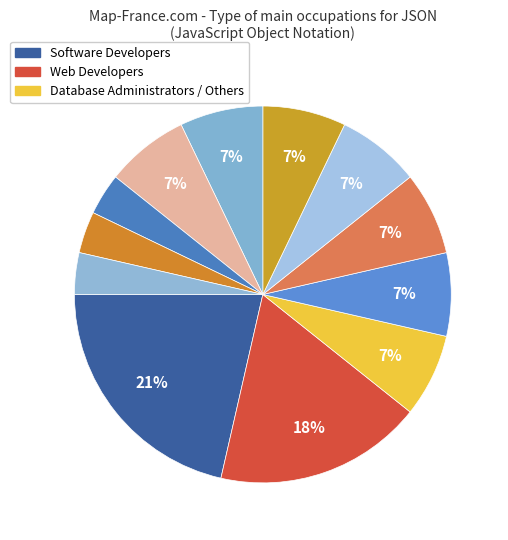

How many segments does this pie chart have?

12